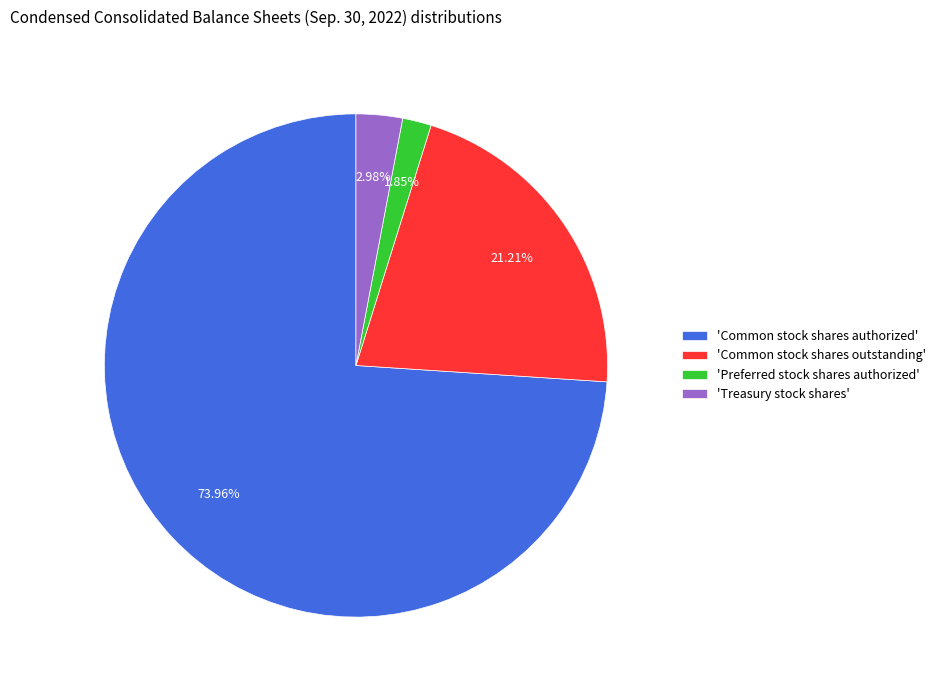

Is there any slice that represents more than half of the pie?

Yes